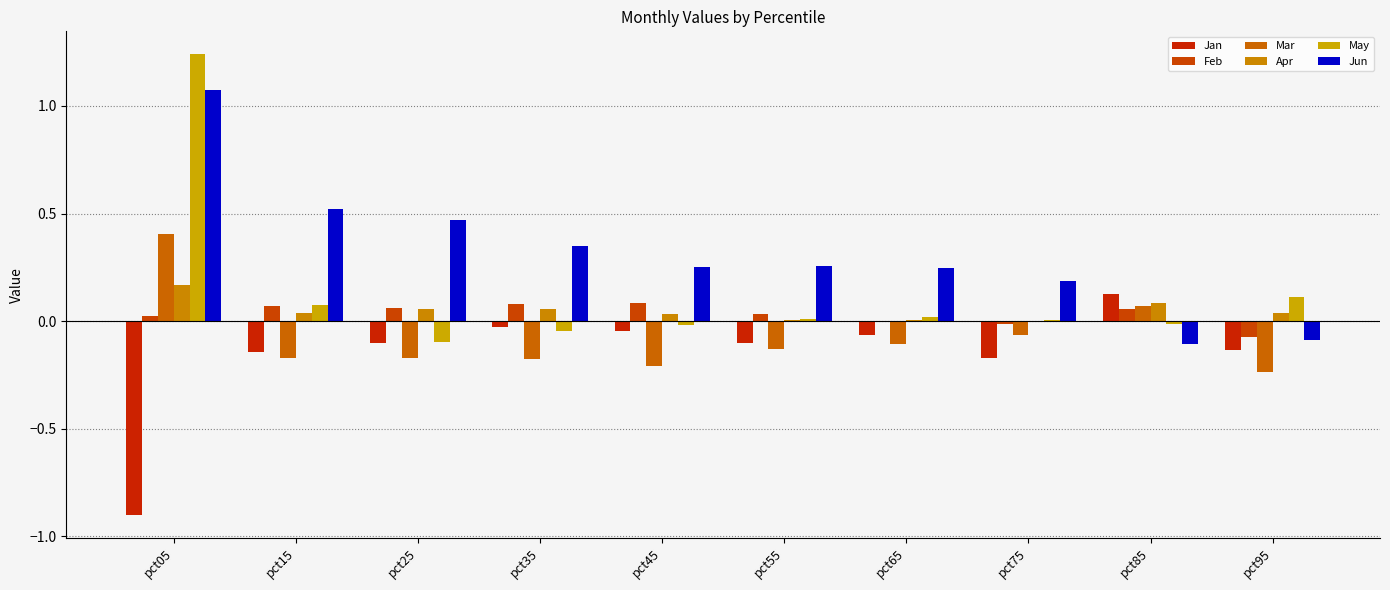

At pct35, list the series in order from largest to smallest.

Jun, Feb, Apr, Jan, May, Mar